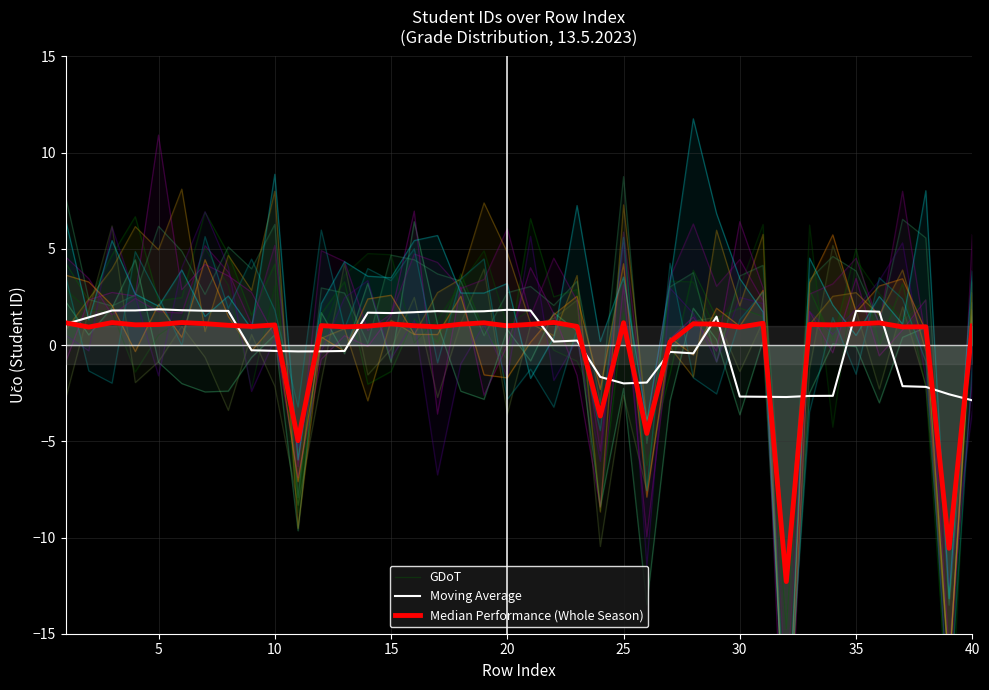

How many intersections are there between GDoT and Median Performance (Whole Season)?

20